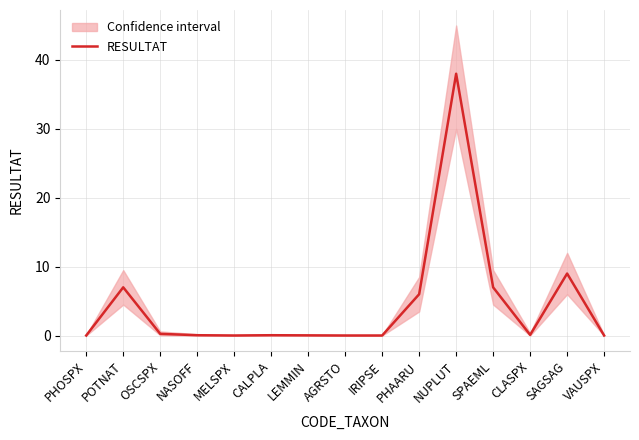

How many lines are shown in the chart?

1